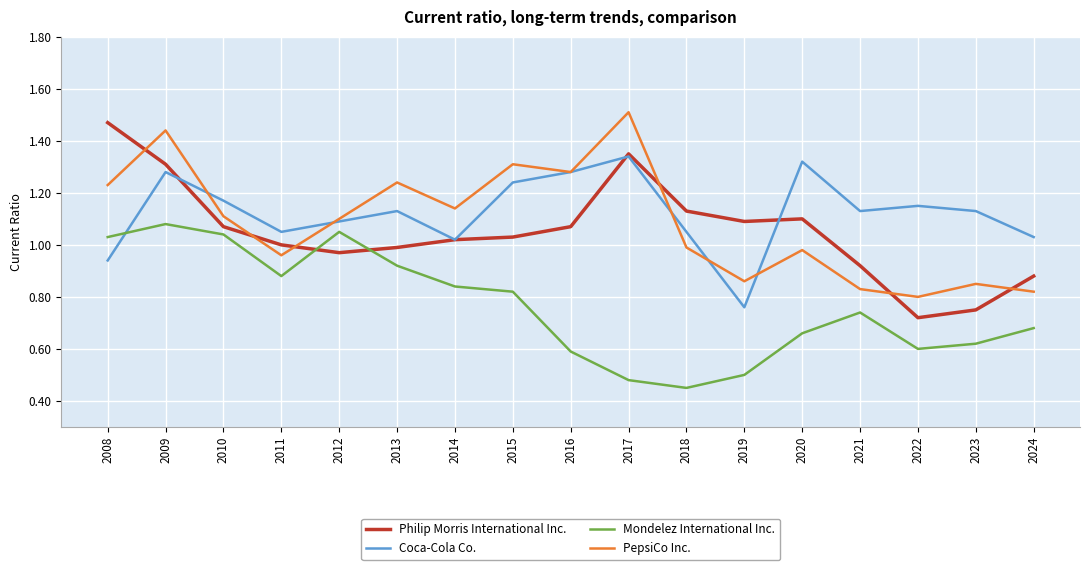

True or false: Coca-Cola Co. has a value of 1.0 at 2014.

True